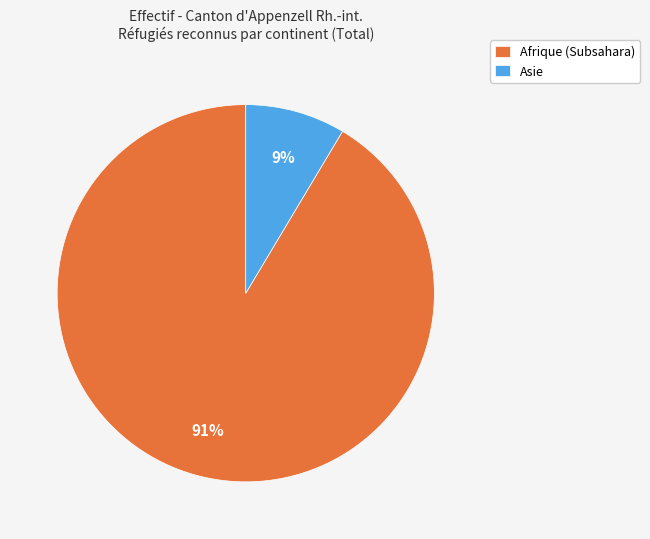

To the nearest percent, what portion does Afrique represent?

91%